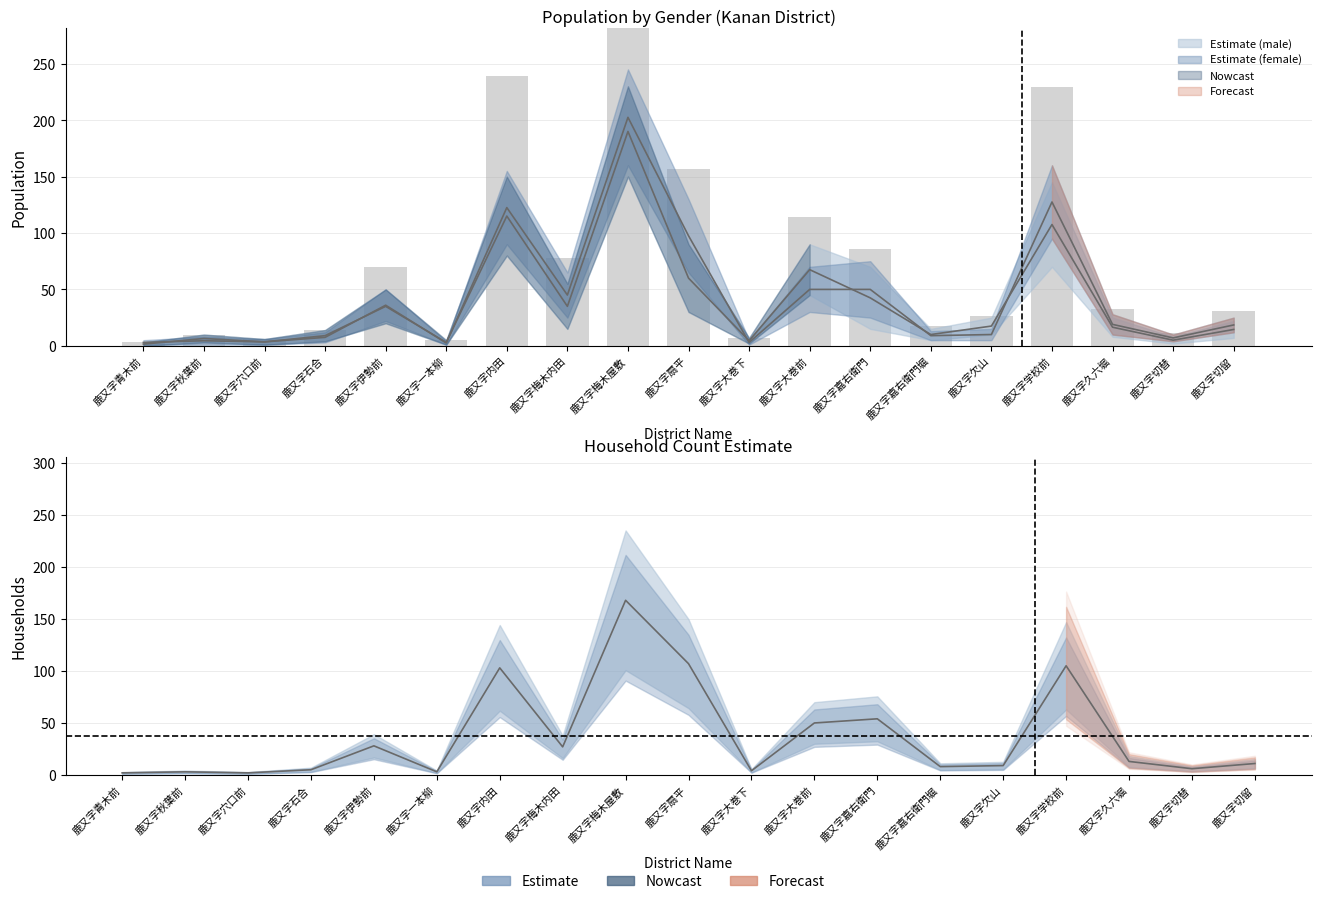

The 男 series shows 7.3 at 鹿又字切替. True or false?

False